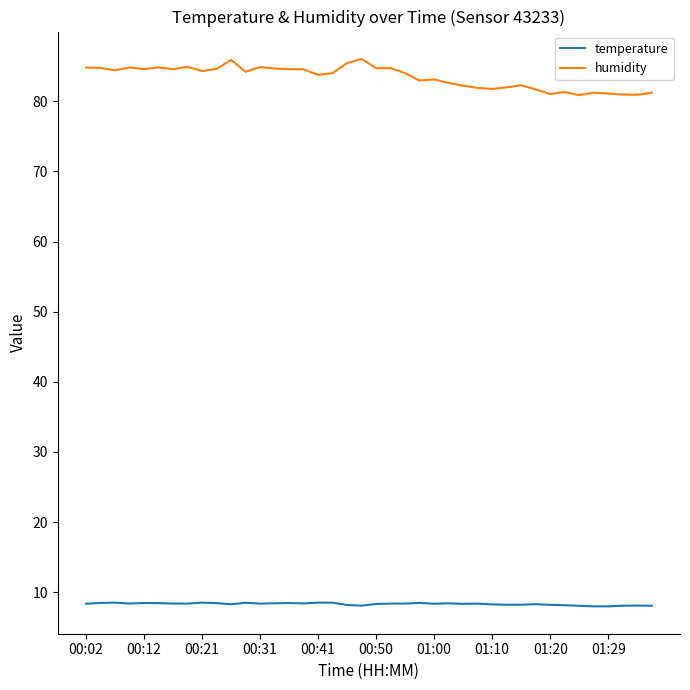

True or false: humidity and temperature intersect in this chart.

False